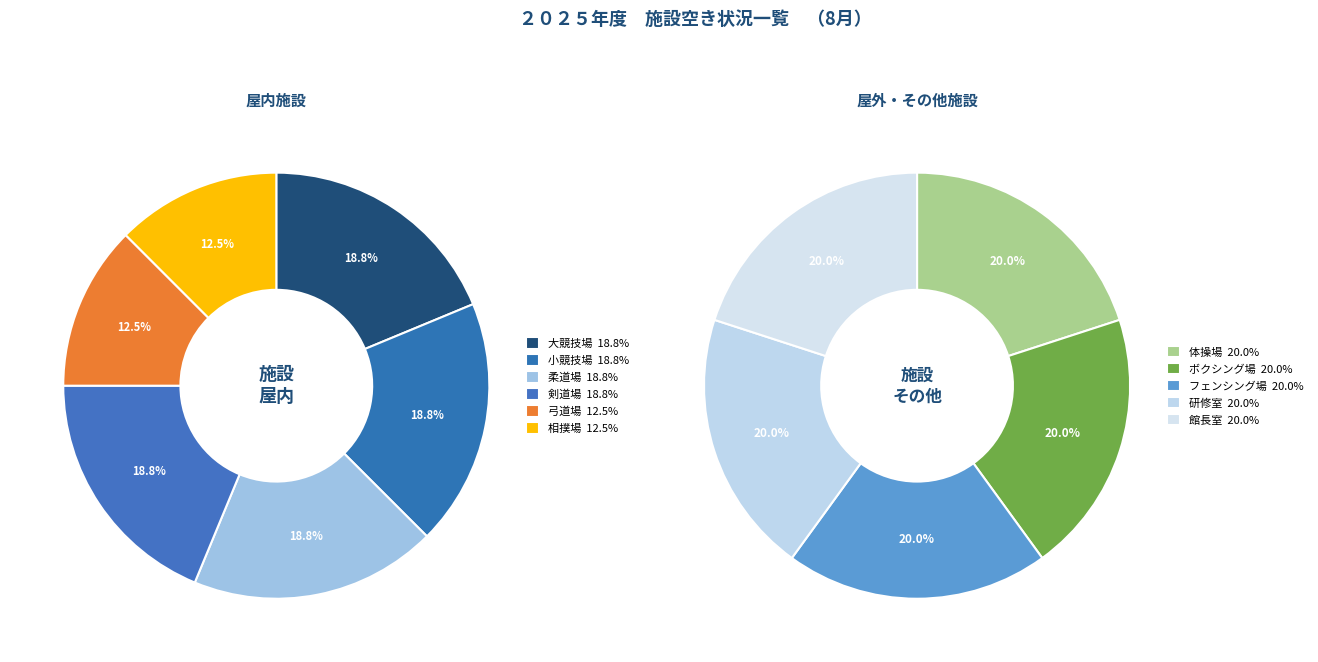

What is the change in value from 剣道場 to 弓道場?

-1